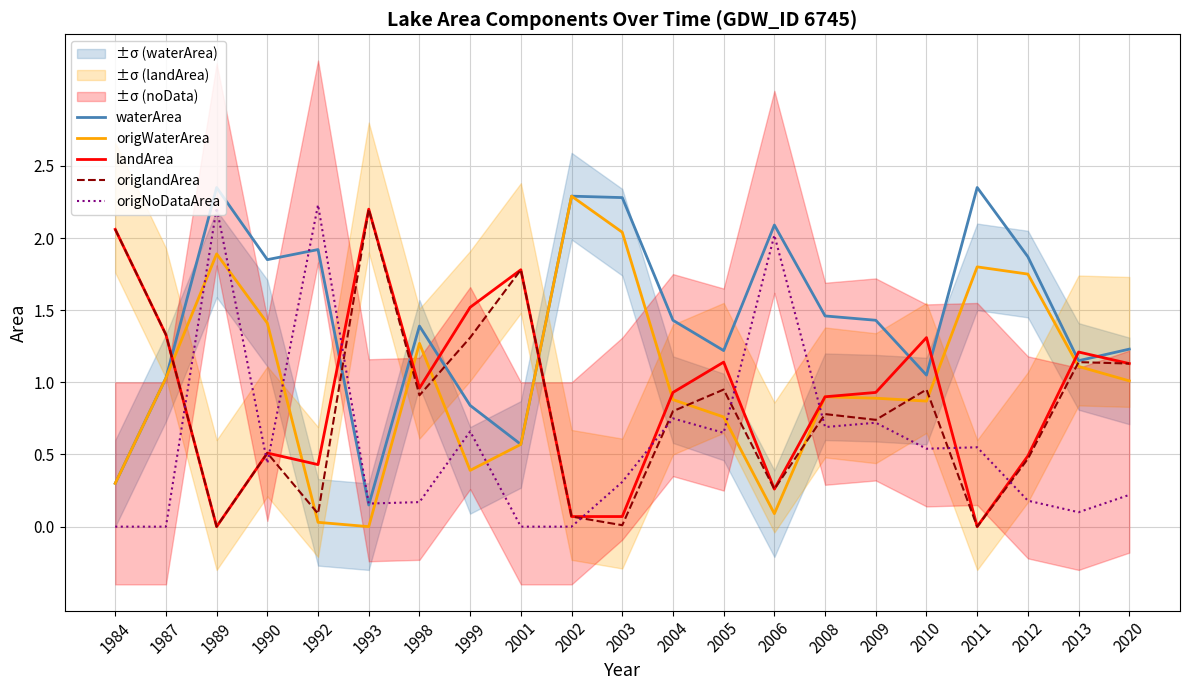

Reading left to right, what are all the values shown in this chart?

waterArea: 1984=0.3	1987=1.0	1989=2.4	1990=1.9	1992=1.9	1993=0.1	1998=1.4	1999=0.8	2001=0.6	2002=2.3	2003=2.3	2004=1.4	2005=1.2	2006=2.1	2008=1.5	2009=1.4	2010=1.1	2011=2.4	2012=1.9	2013=1.1	2020=1.2
origWaterArea: 1984=0.3	1987=1.0	1989=1.9	1990=1.4	1992=0.0	1993=0.0	1998=1.3	1999=0.4	2001=0.6	2002=2.3	2003=2.0	2004=0.9	2005=0.8	2006=0.1	2008=0.9	2009=0.9	2010=0.9	2011=1.8	2012=1.8	2013=1.1	2020=1.0
landArea: 1984=2.1	1987=1.3	1989=0.0	1990=0.5	1992=0.4	1993=2.2	1998=1.0	1999=1.5	2001=1.8	2002=0.1	2003=0.1	2004=0.9	2005=1.1	2006=0.3	2008=0.9	2009=0.9	2010=1.3	2011=0.0	2012=0.5	2013=1.2	2020=1.1
origlandArea: 1984=2.1	1987=1.3	1989=0.0	1990=0.5	1992=0.1	1993=2.2	1998=0.9	1999=1.3	2001=1.8	2002=0.1	2003=0.0	2004=0.8	2005=0.9	2006=0.3	2008=0.8	2009=0.7	2010=0.9	2011=0.0	2012=0.5	2013=1.1	2020=1.1
origNoDataArea: 1984=0.0	1987=0.0	1989=2.2	1990=0.4	1992=2.2	1993=0.2	1998=0.2	1999=0.7	2001=0.0	2002=0.0	2003=0.3	2004=0.8	2005=0.7	2006=2.0	2008=0.7	2009=0.7	2010=0.5	2011=0.6	2012=0.2	2013=0.1	2020=0.2